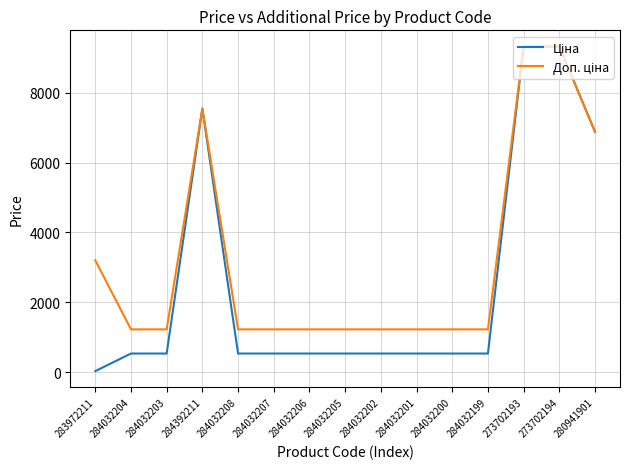

What is the maximum value shown in the chart?

9321.4